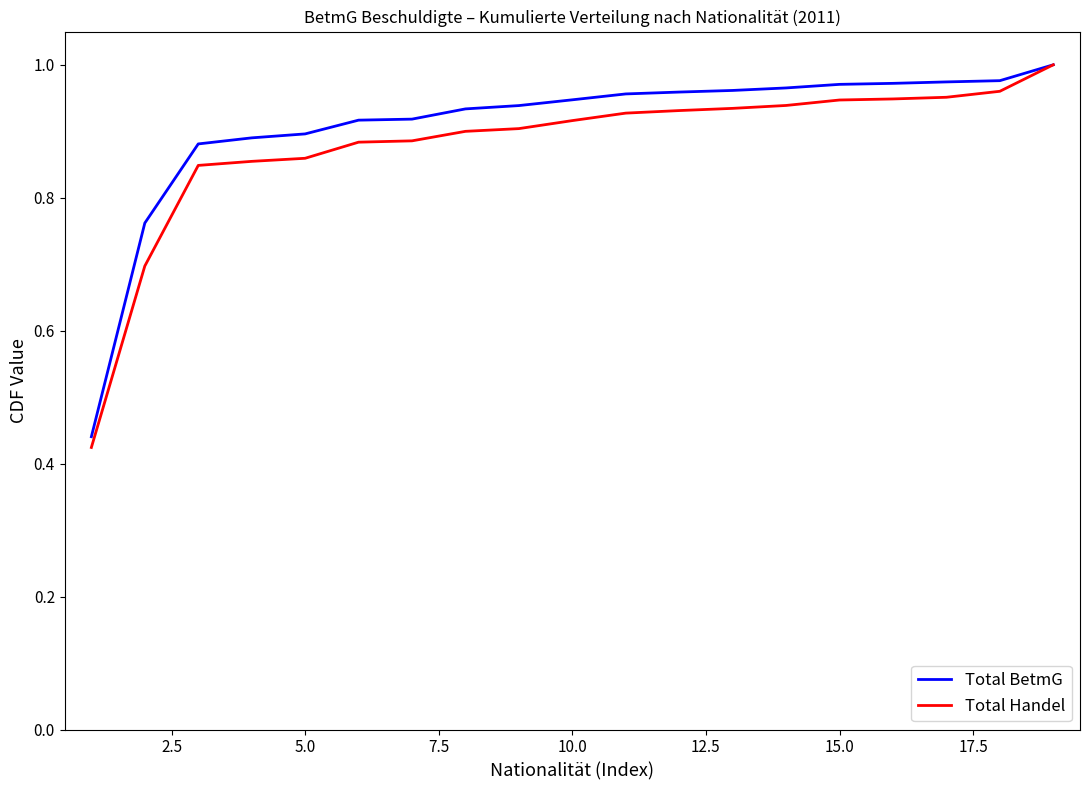

What is the average value of the Total Handel series?

0.9